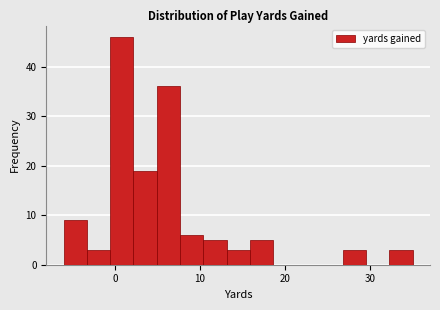

Around what value on the x-axis is the tallest bar? Give the approximate position of its centre, as read against the axis.

1